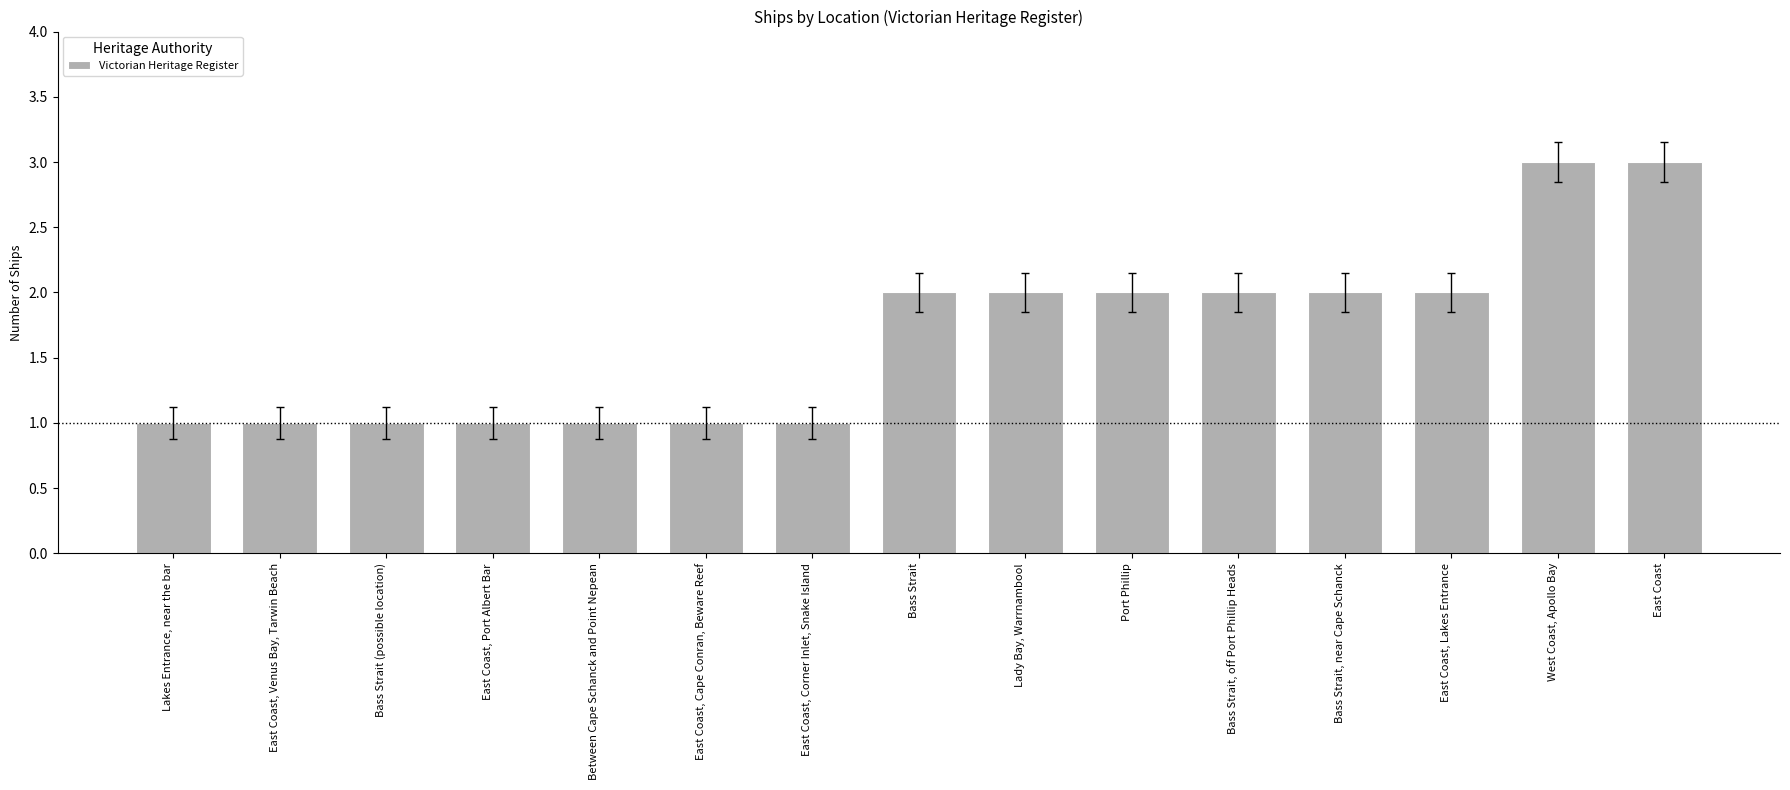

How many bars are there in total?

15